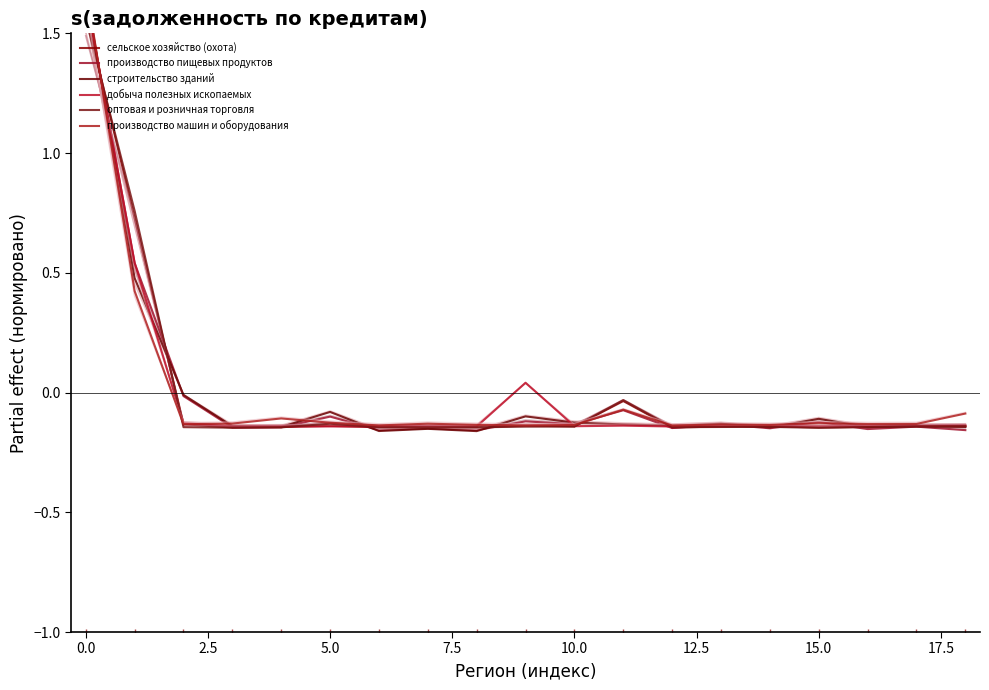

The value of добыча полезных ископаемых at Ивановская область is -0.2. True or false?

False